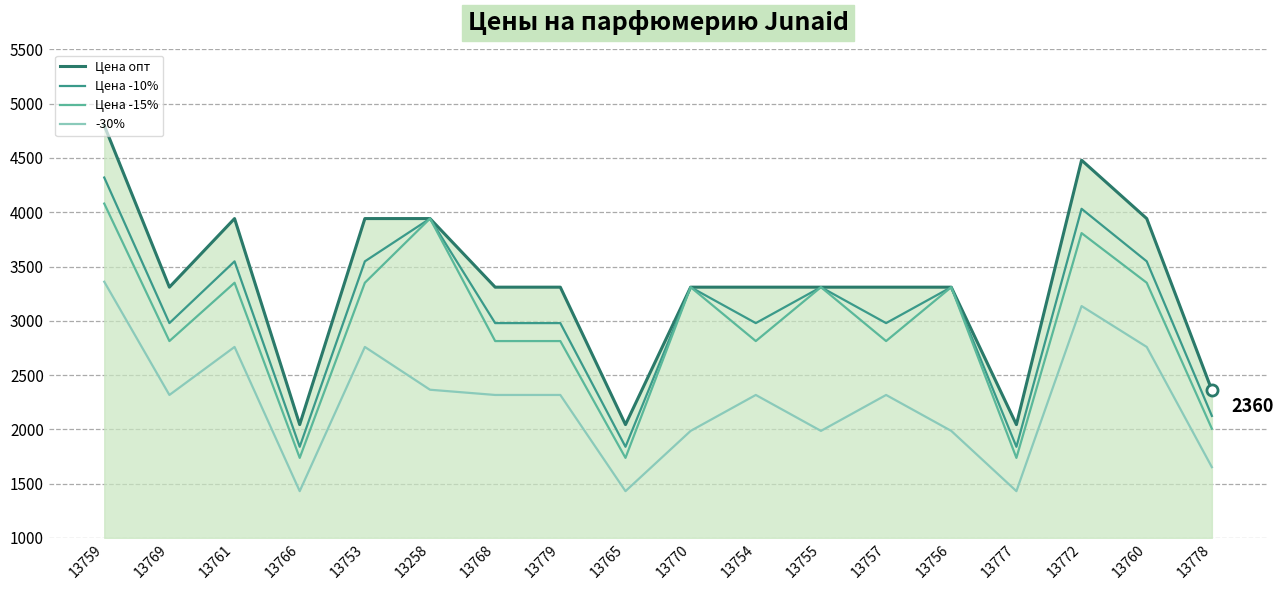

List the series in order of their peak value, highest first.

Цена опт, Цена -10%, Цена -15%, -30%